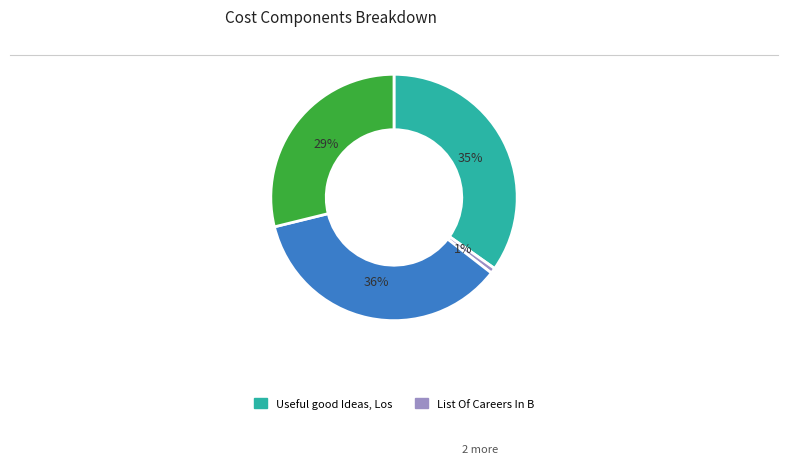

Is there a majority slice in this chart?

No